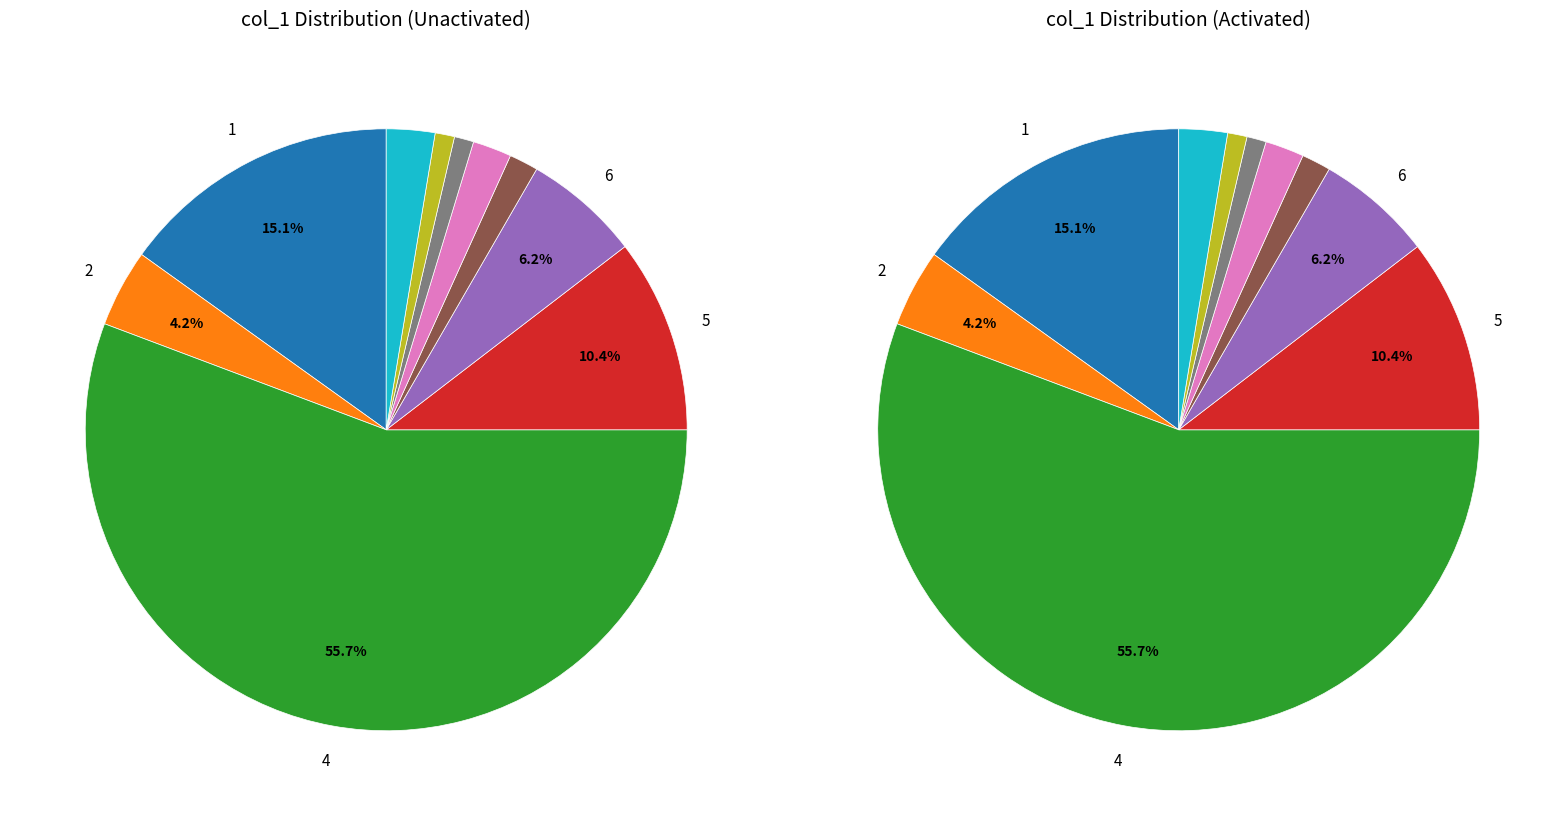

Approximately how many times larger is the value at 10 compared to 5?

0.1